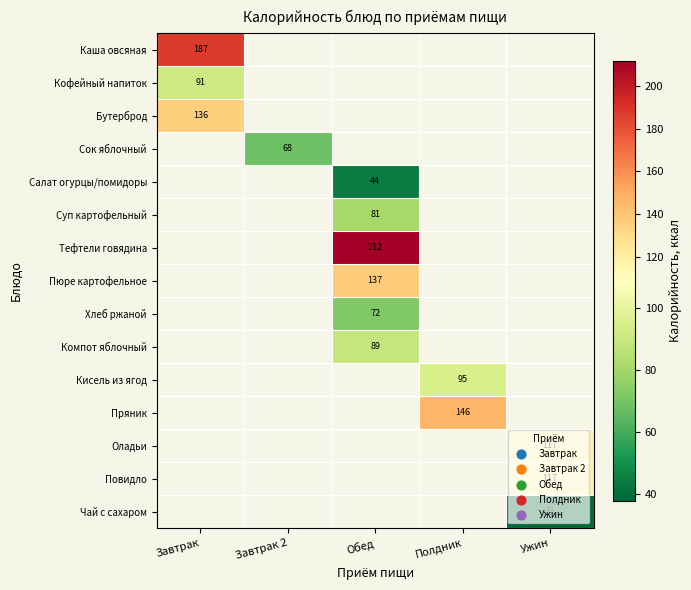

The value of Кофейный напиток at Завтрак is 132. True or false?

False